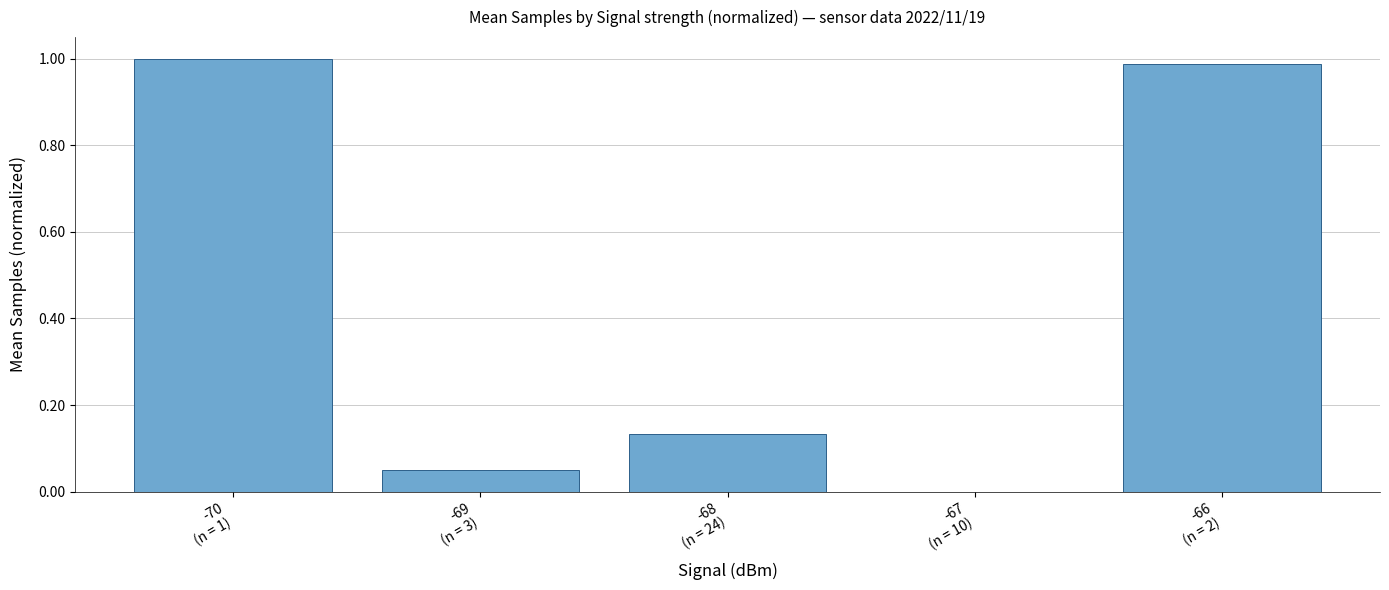

Which category has the highest value across all series?

-70
(n = 1)